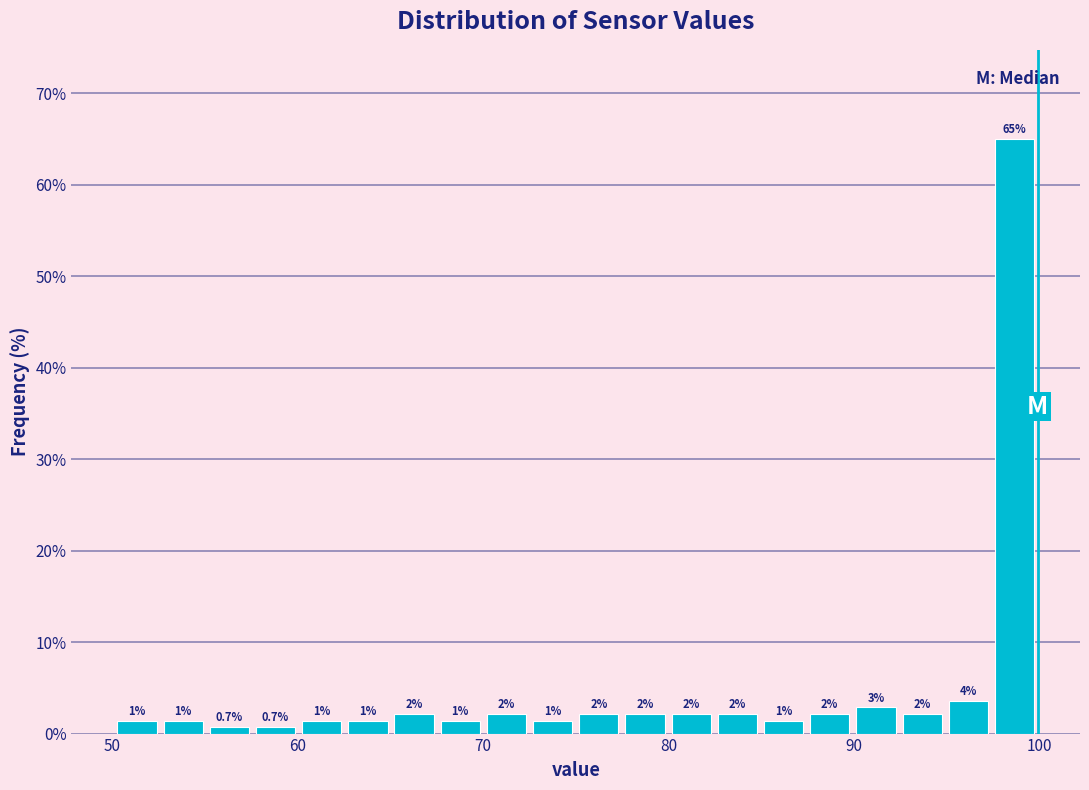

Around what value on the x-axis is the tallest bar? Give the approximate position of its centre, as read against the axis.

99